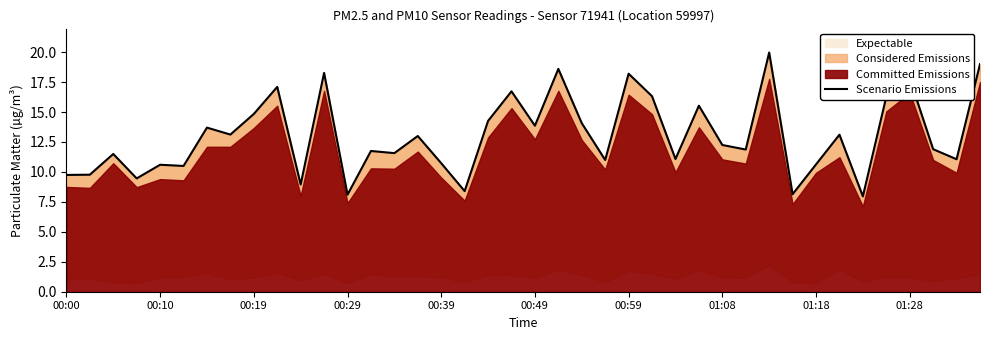

The value of Expectable at 00:19 is 9.5. True or false?

False